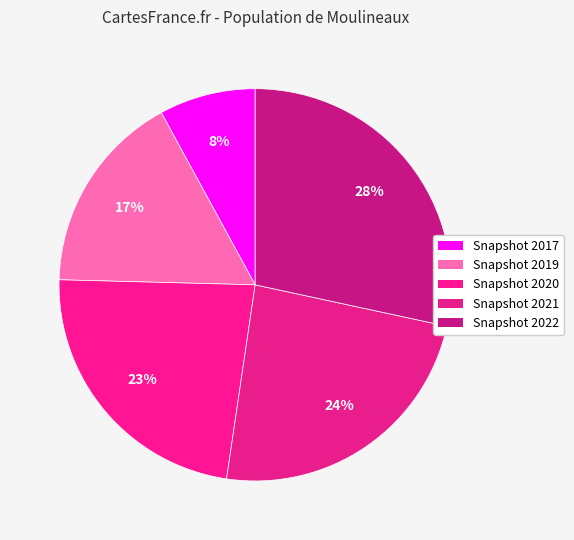

How many slices are in this pie chart?

5